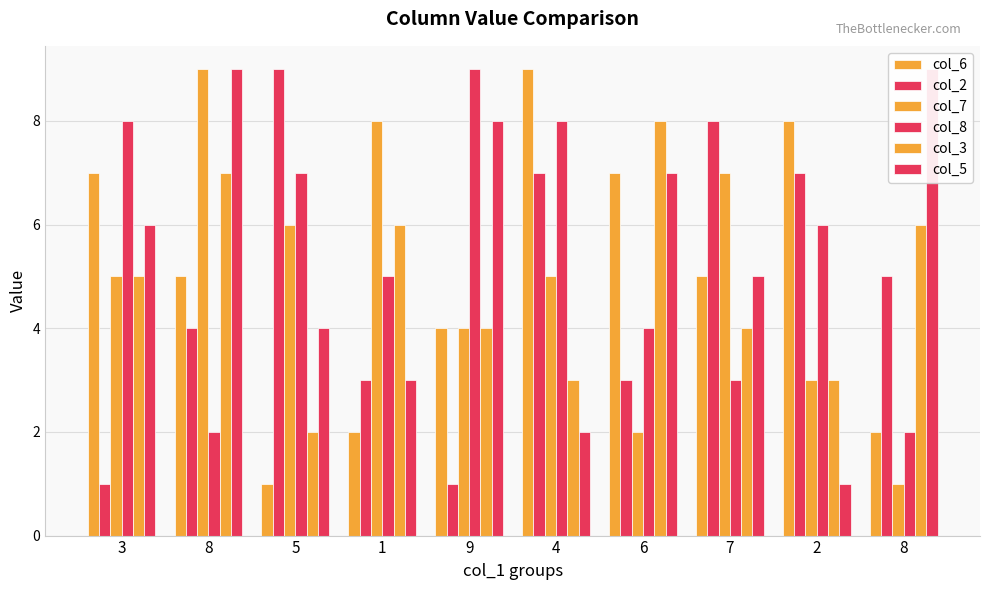

What is the maximum value for col_5?

9